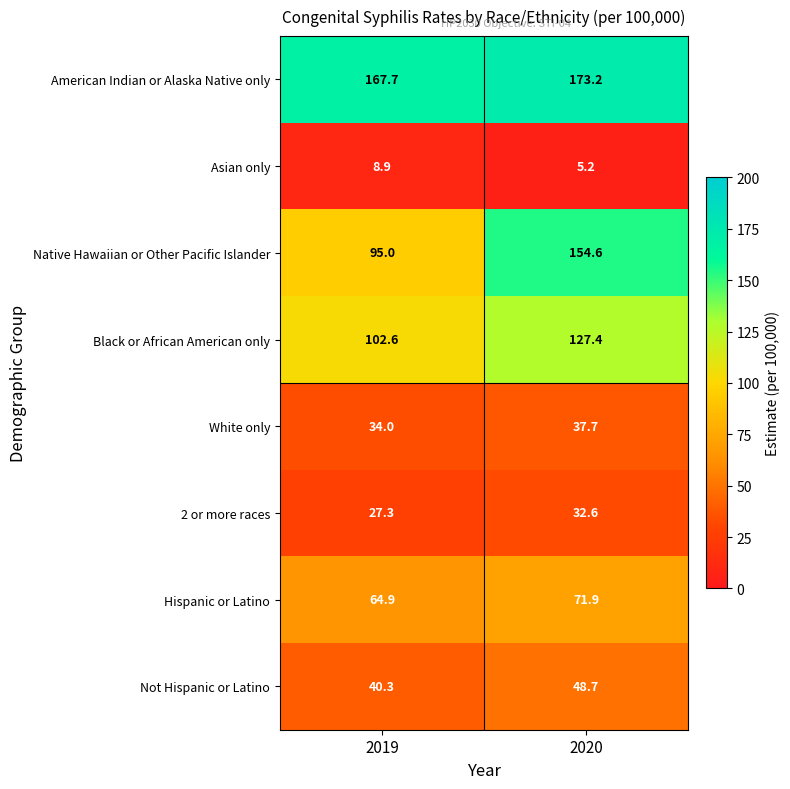

List the labels in order of Asian only value, largest first.

2019, 2020